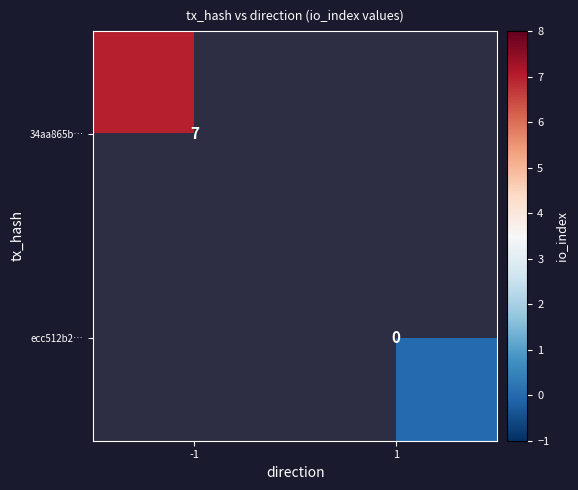

Which category has the highest value across all series?

-1